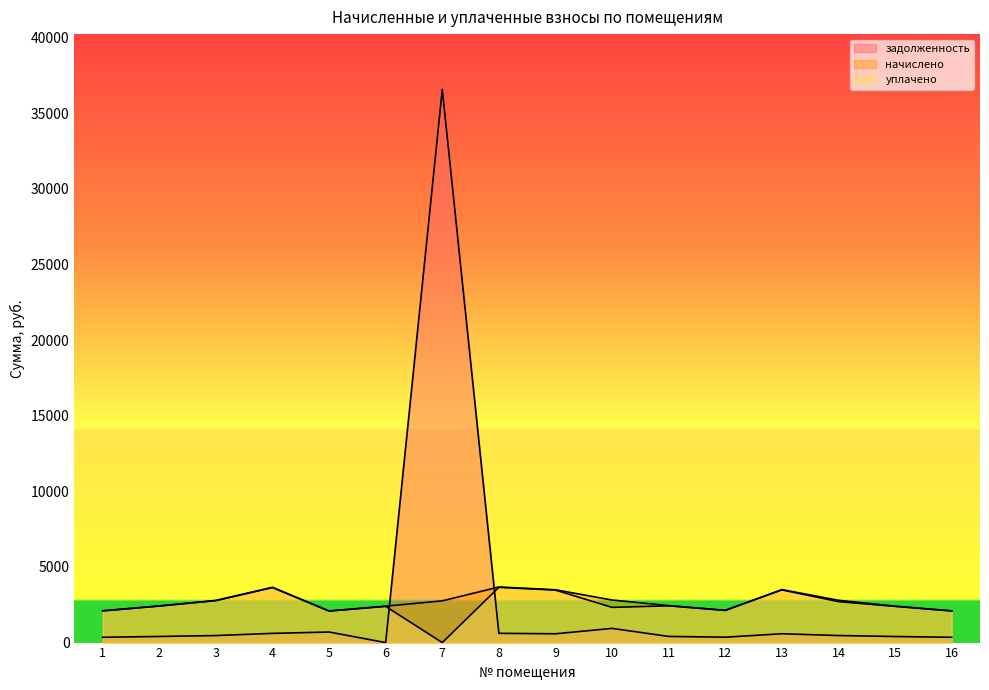

Does the chart have visible grid lines?

No